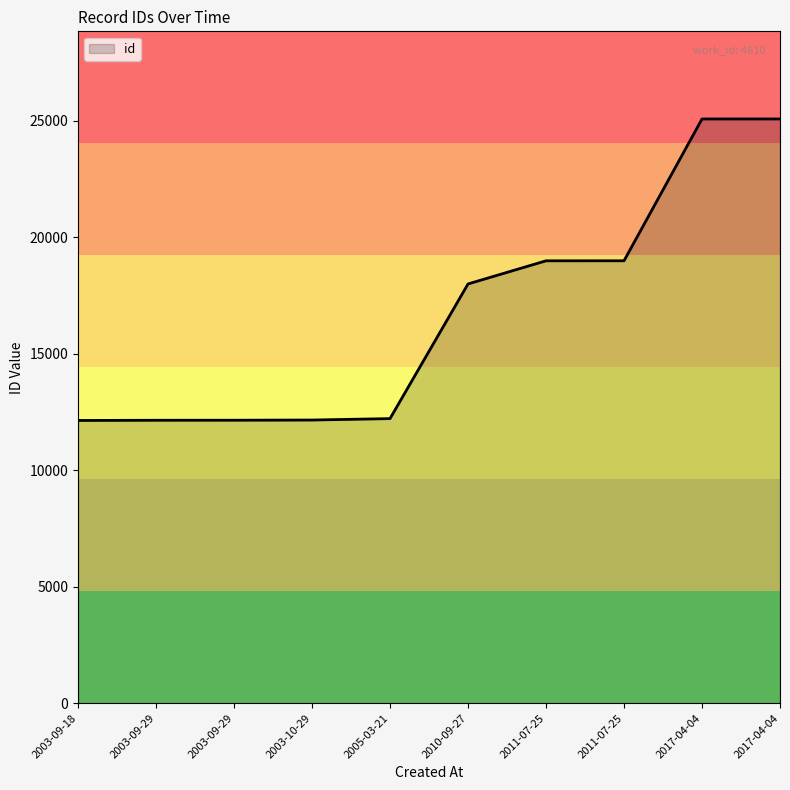

Between 2003-09-18 and 2011-07-25, which is larger?

2011-07-25